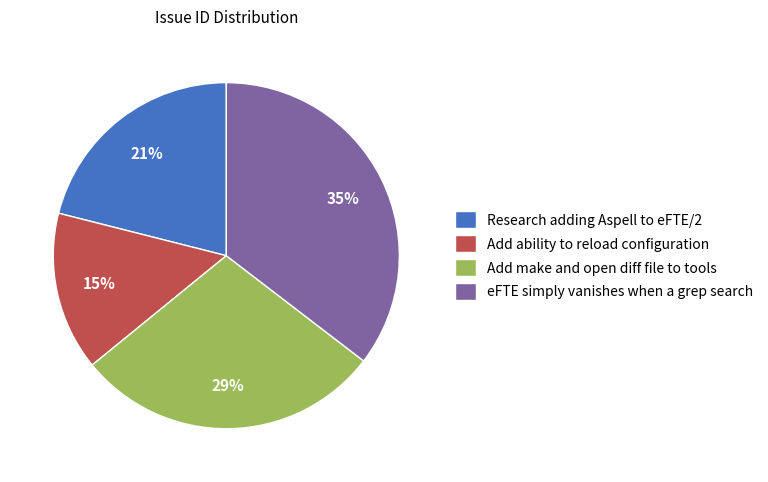

To the nearest percent, what is the average slice percentage?

25%